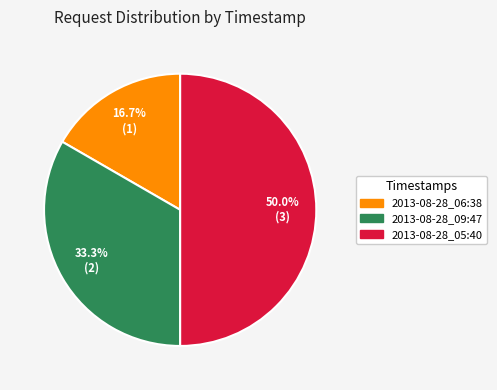

How many segments does this pie chart have?

3